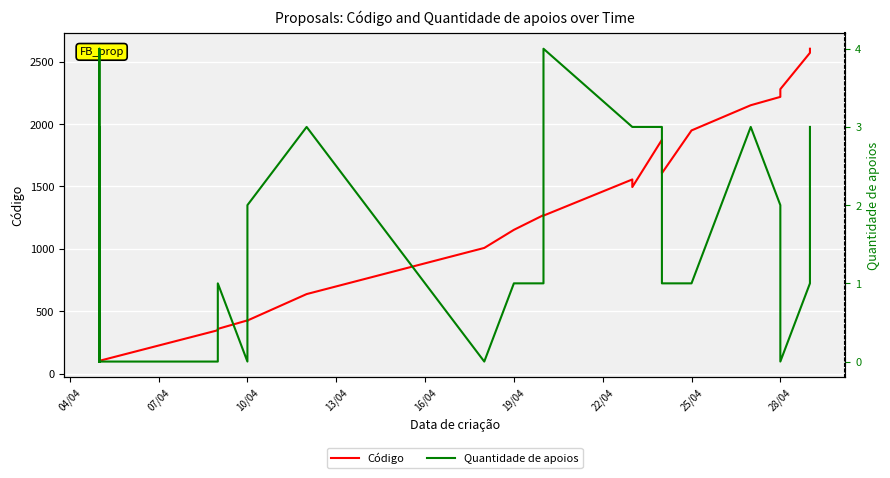

How many lines are shown in the chart?

2